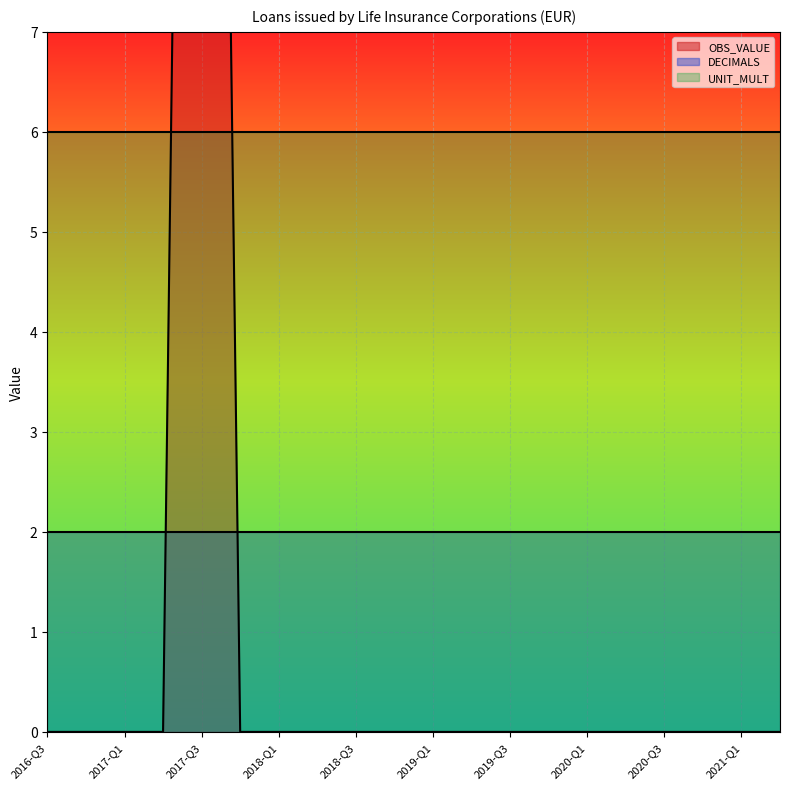

Reading left to right, list all the values displayed in this chart.

OBS_VALUE: 2016-Q3=0	2016-Q4=0	2017-Q1=0	2017-Q2=0	2017-Q3=29	2017-Q4=0	2018-Q1=0	2018-Q2=0	2018-Q3=0	2018-Q4=0	2019-Q1=0	2019-Q2=0	2019-Q3=0	2019-Q4=0	2020-Q1=0	2020-Q2=0	2020-Q3=0	2020-Q4=0	2021-Q1=0	2021-Q2=0
DECIMALS: 2016-Q3=2	2016-Q4=2	2017-Q1=2	2017-Q2=2	2017-Q3=2	2017-Q4=2	2018-Q1=2	2018-Q2=2	2018-Q3=2	2018-Q4=2	2019-Q1=2	2019-Q2=2	2019-Q3=2	2019-Q4=2	2020-Q1=2	2020-Q2=2	2020-Q3=2	2020-Q4=2	2021-Q1=2	2021-Q2=2
UNIT_MULT: 2016-Q3=6	2016-Q4=6	2017-Q1=6	2017-Q2=6	2017-Q3=6	2017-Q4=6	2018-Q1=6	2018-Q2=6	2018-Q3=6	2018-Q4=6	2019-Q1=6	2019-Q2=6	2019-Q3=6	2019-Q4=6	2020-Q1=6	2020-Q2=6	2020-Q3=6	2020-Q4=6	2021-Q1=6	2021-Q2=6